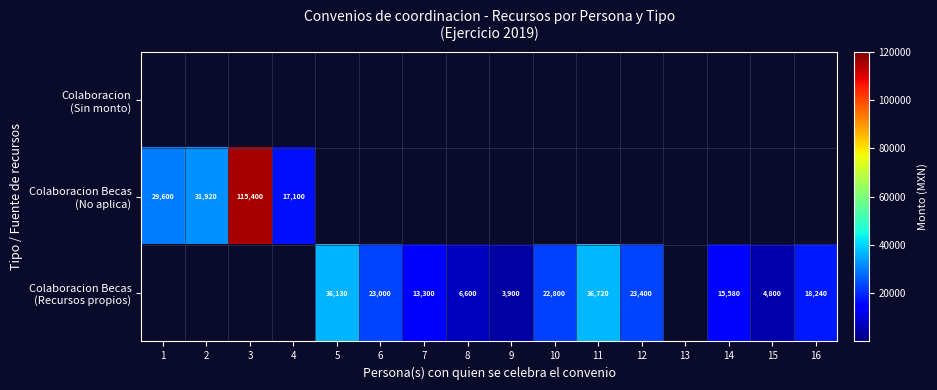

Where does the Colaboracion Becas (Recursos propios) series first go above 13300?

5